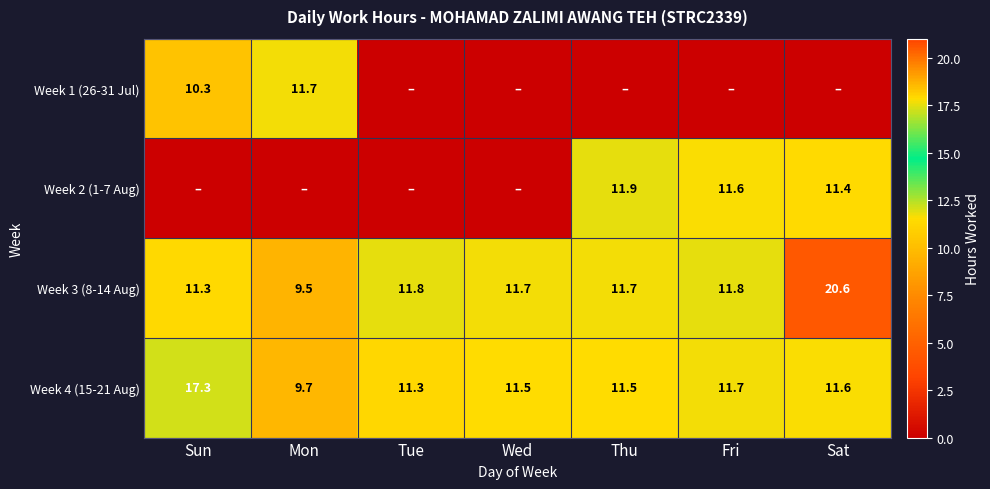

What is the difference between the highest and lowest values at Sat?

20.6